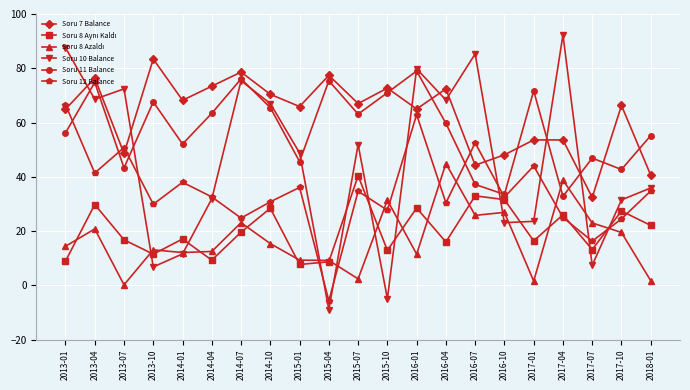

What position from the left is 2016-10?

16